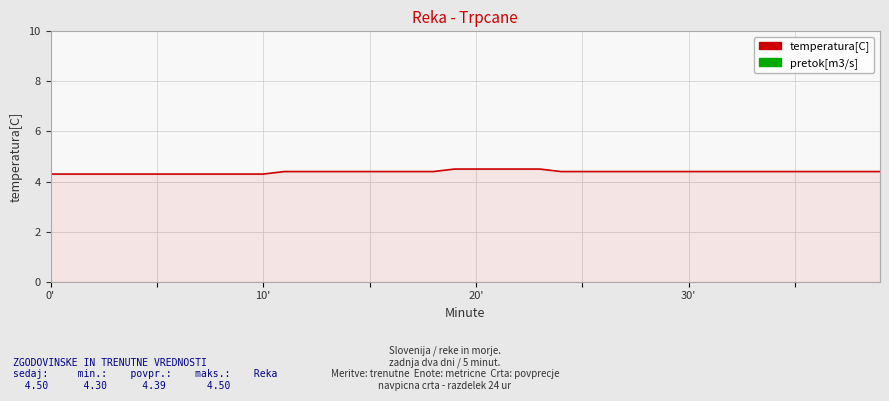

What is the maximum value shown in the chart?

4.5